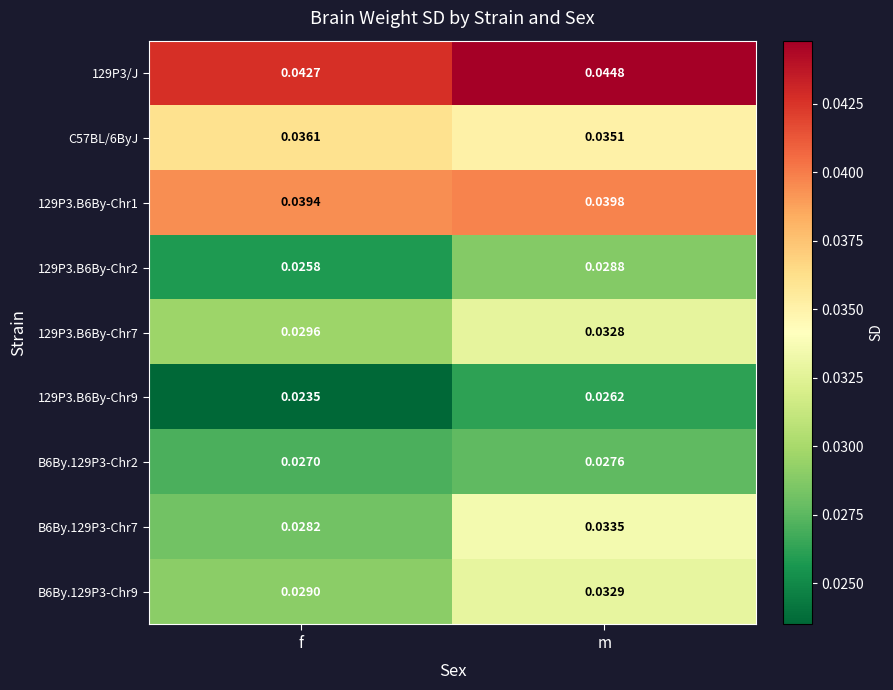

Which series has the largest range (max minus min)?

B6By.129P3-Chr7